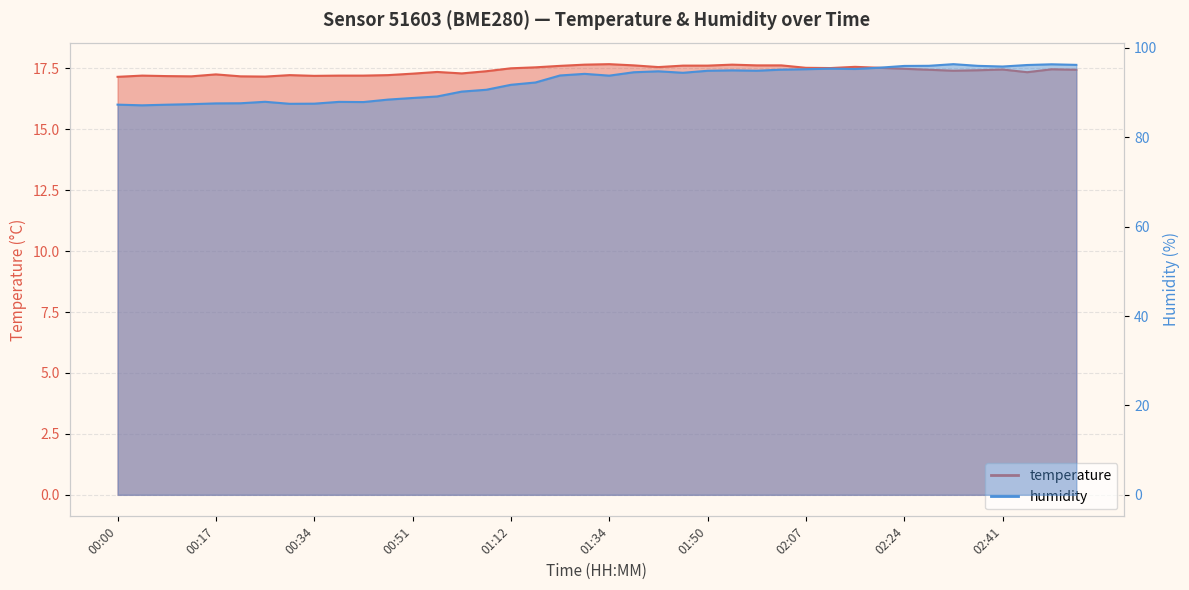

Does the chart display data point markers on the line(s)?

No